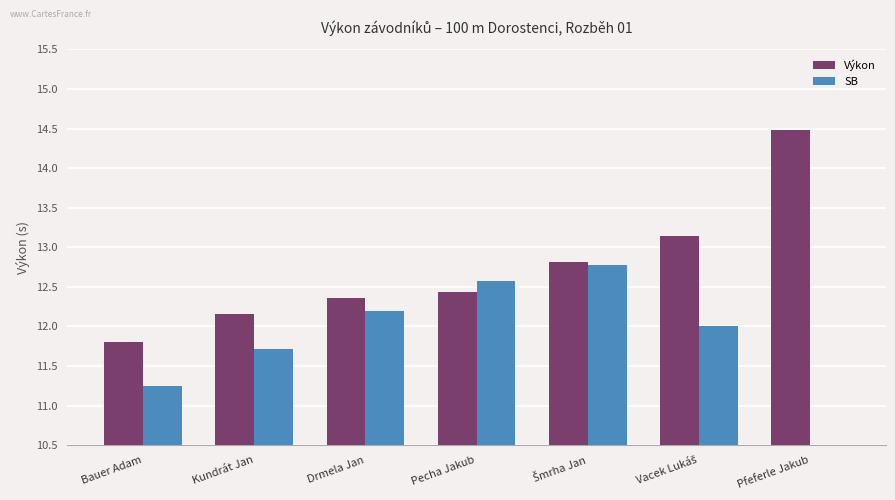

What is the difference between the SB values at Pfeferle Jakub and Šmrha Jan?

12.8